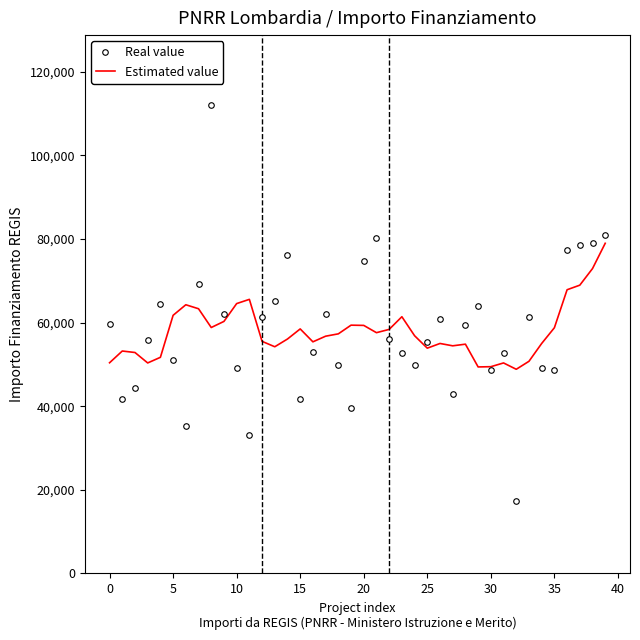

Which series has the largest range (max minus min)?

Real value